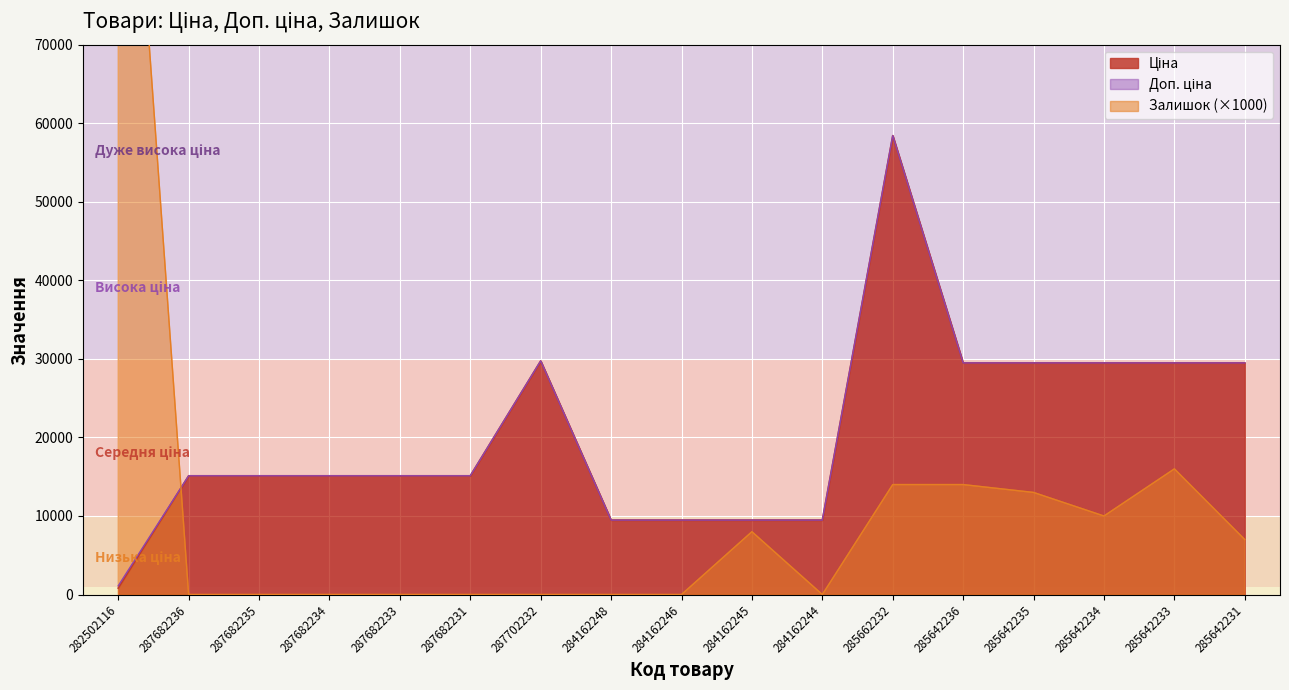

Which series has the largest range (max minus min)?

Залишок